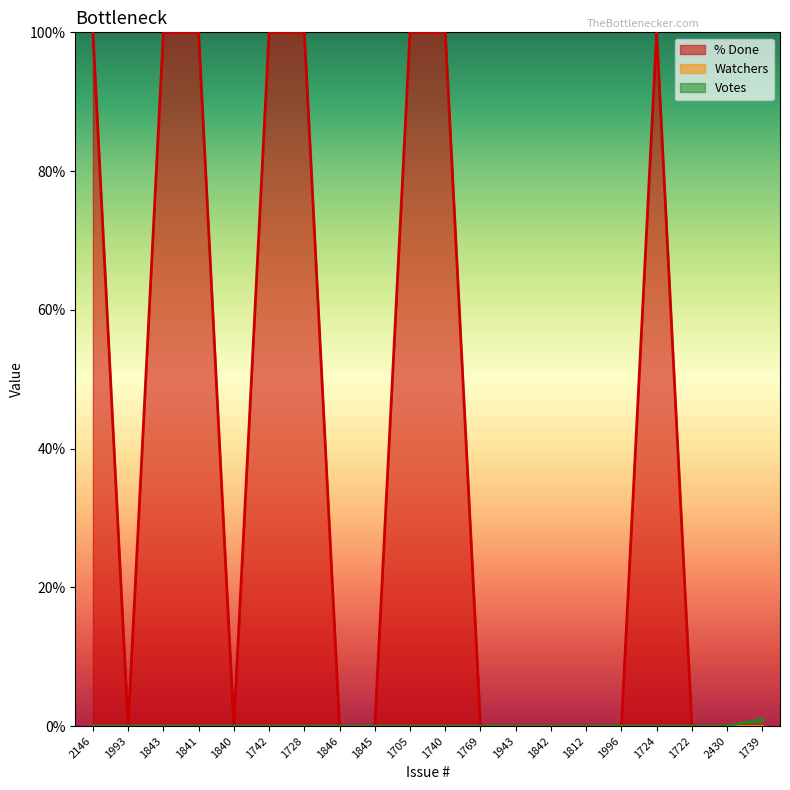

Rank the series at 1996 from lowest to highest value.

% Done, Votes